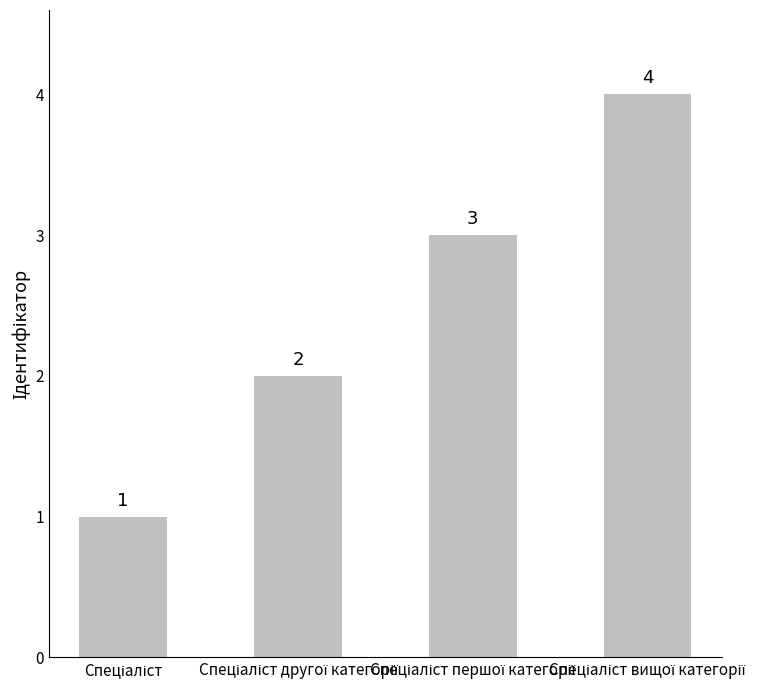

How many categories are shown in the chart?

4